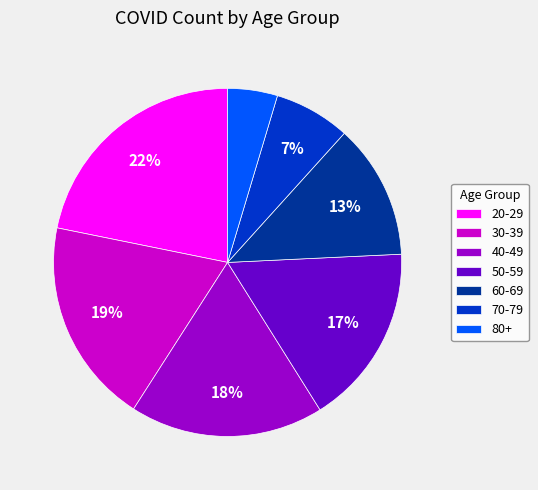

Is there a majority slice in this chart?

No